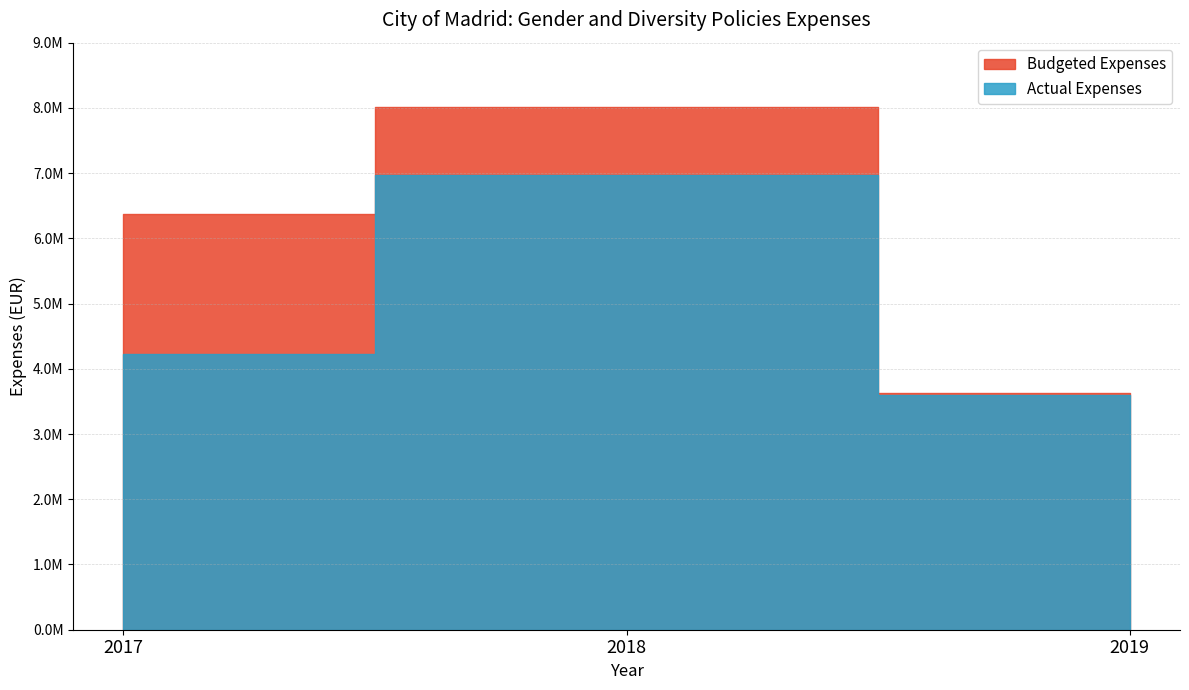

What is the average value of the Budgeted Expenses series?

6004983.2